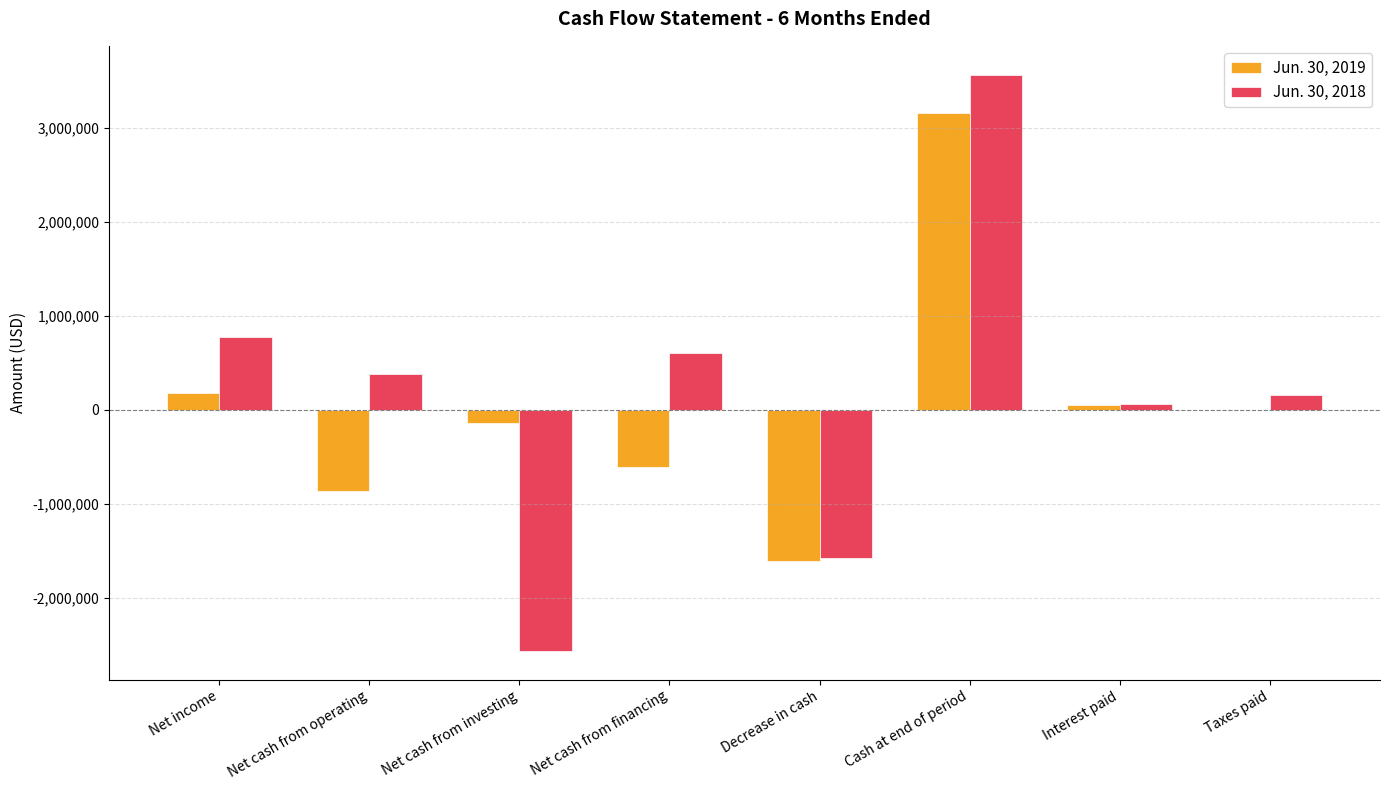

Reading right to left, extract all data points from this chart.

Jun. 30, 2019: Taxes paid=0	Interest paid=49337	Cash at end of period=3158853	Decrease in cash=-1600964	Net cash from financing=-607688	Net cash from investing=-134329	Net cash from operating=-858947	Net income=185464
Jun. 30, 2018: Taxes paid=155000	Interest paid=65114	Cash at end of period=3563904	Decrease in cash=-1569531	Net cash from financing=605276	Net cash from investing=-2559241	Net cash from operating=384434	Net income=778791